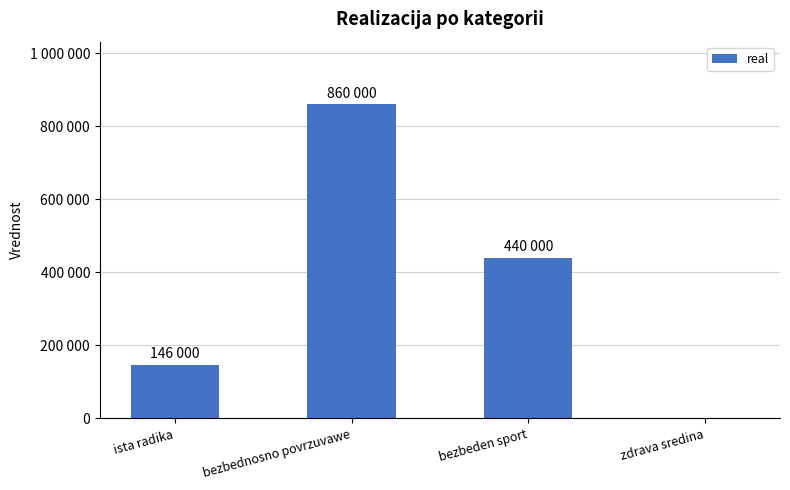

List the labels in order of value, smallest first.

zdrava sredina, ista radika, bezbeden sport, bezbednosno povrzuvawe